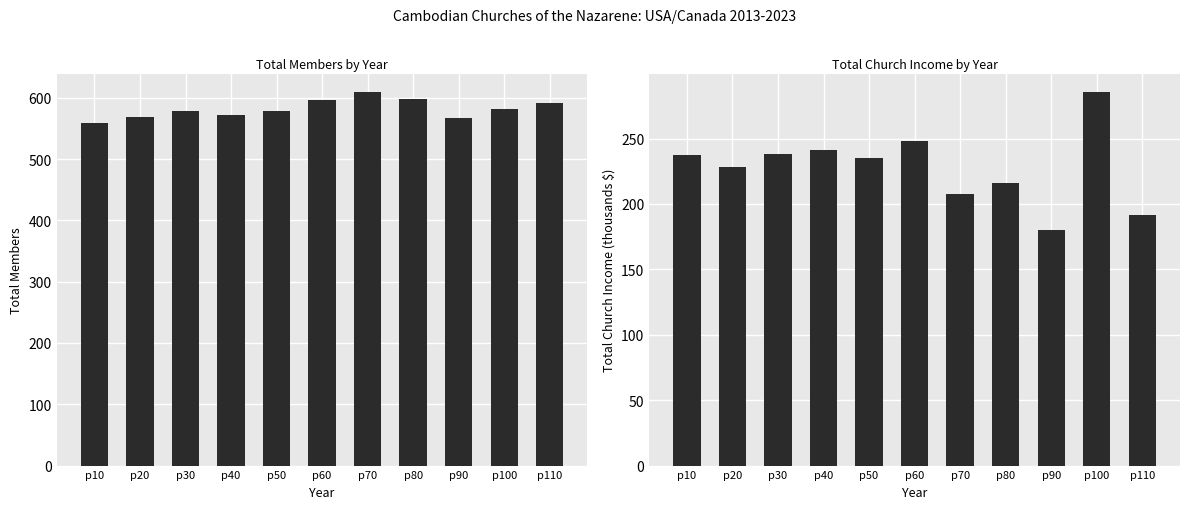

What is the maximum value for Total Church Income?

285.5